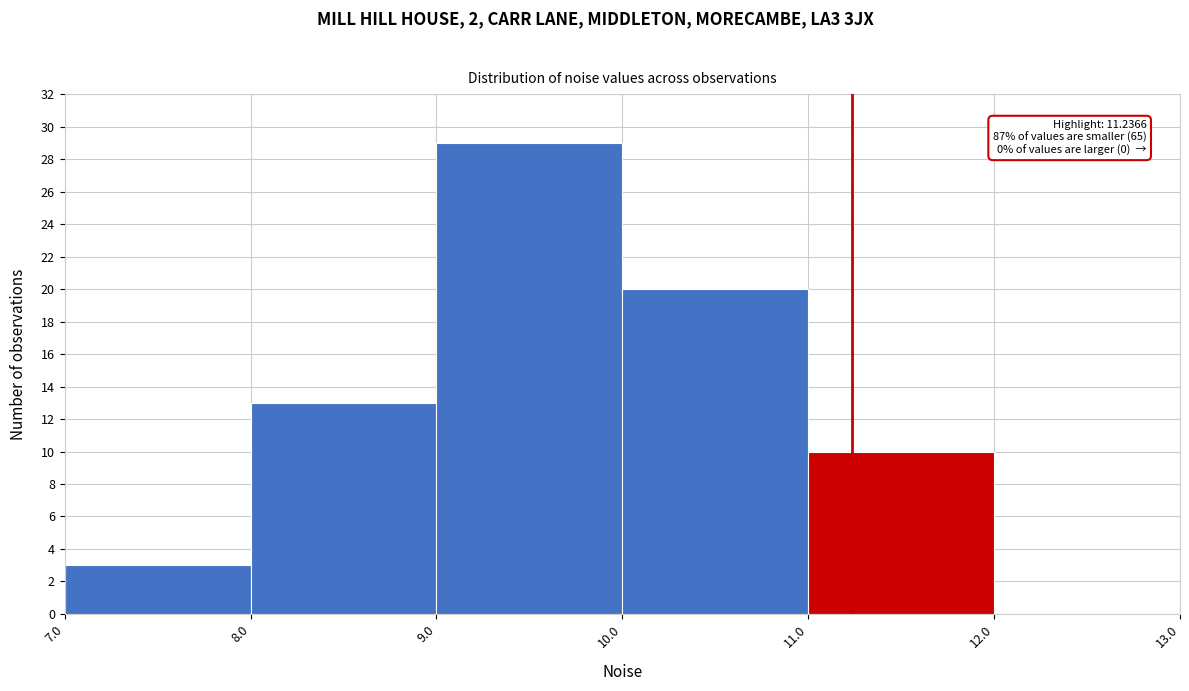

Which range on the x-axis has the tallest bar?

9.0 to 10.0